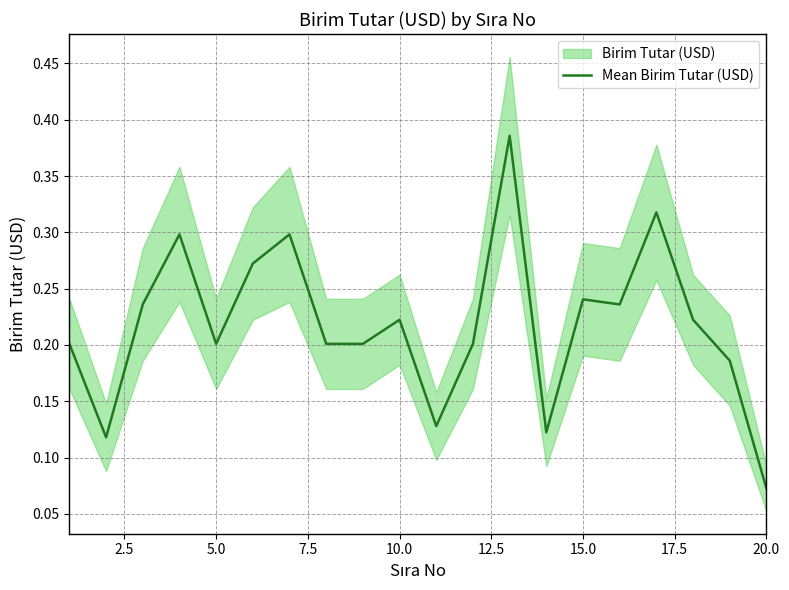

Which category has the lowest value in the Mean Birim Tutar (USD) series?

20.0